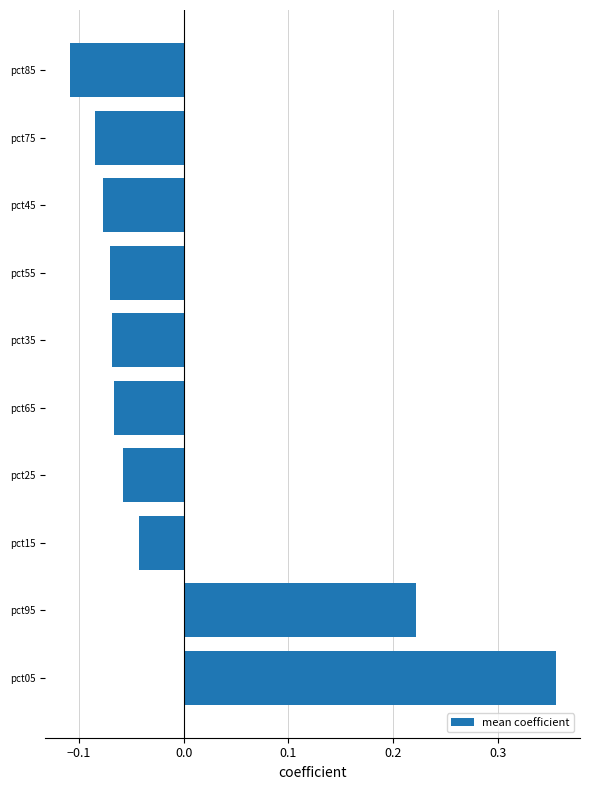

At which category does the chart reach its minimum across all series?

pct85